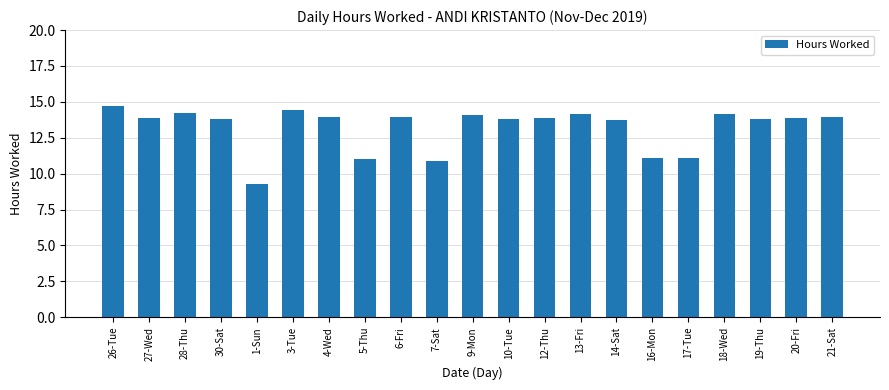

What is the label of the 13th bar from the left?

12-Thu